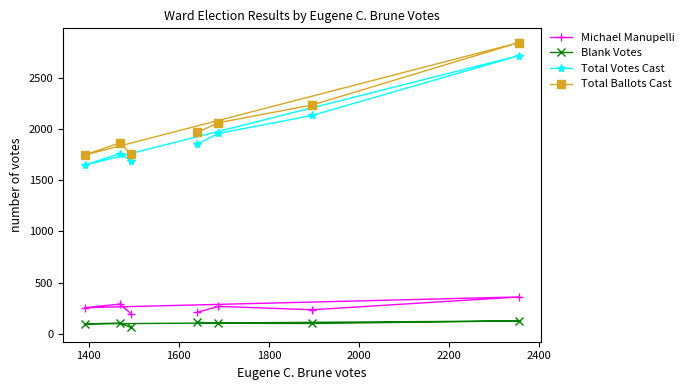

At how many categories does at least one series exceed 1322?

7